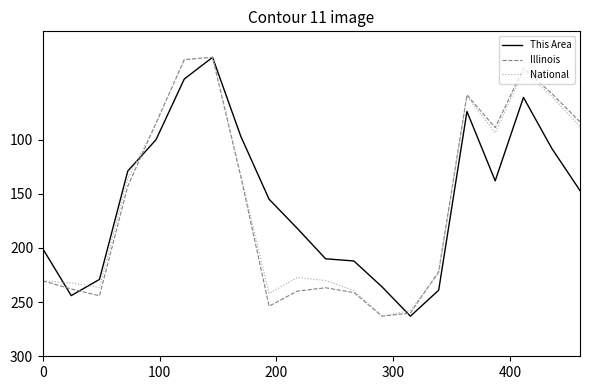

What is the average value of the National series?

156.2